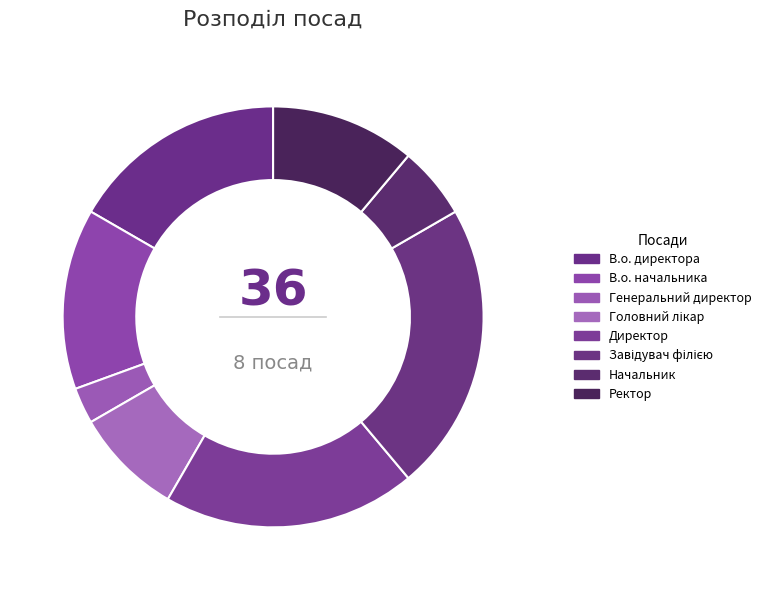

Does any single category account for the majority?

No